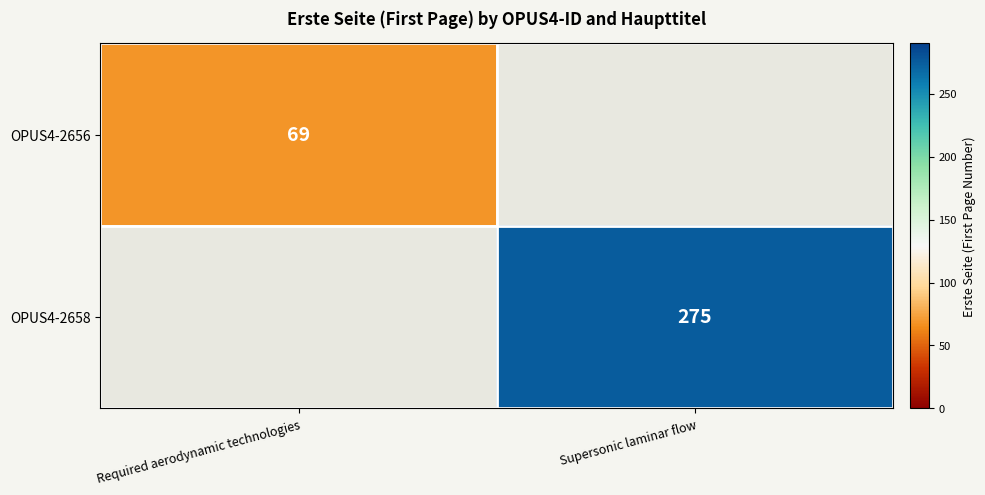

The value of OPUS4-2656 at Required aerodynamic technologies is 111. True or false?

False